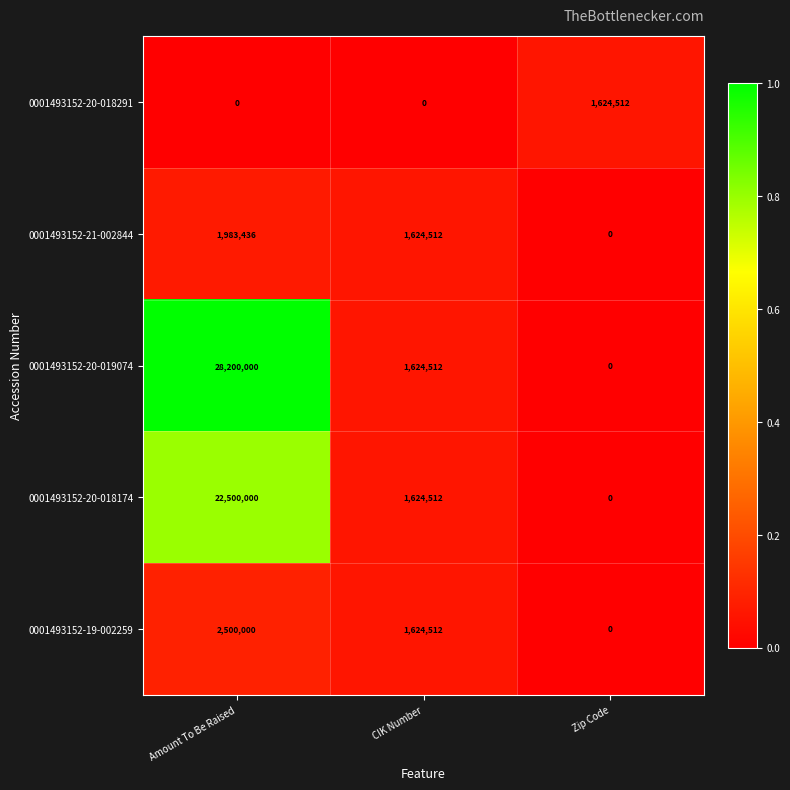

What is the sum of all 0001493152-20-018291 values?

1624512